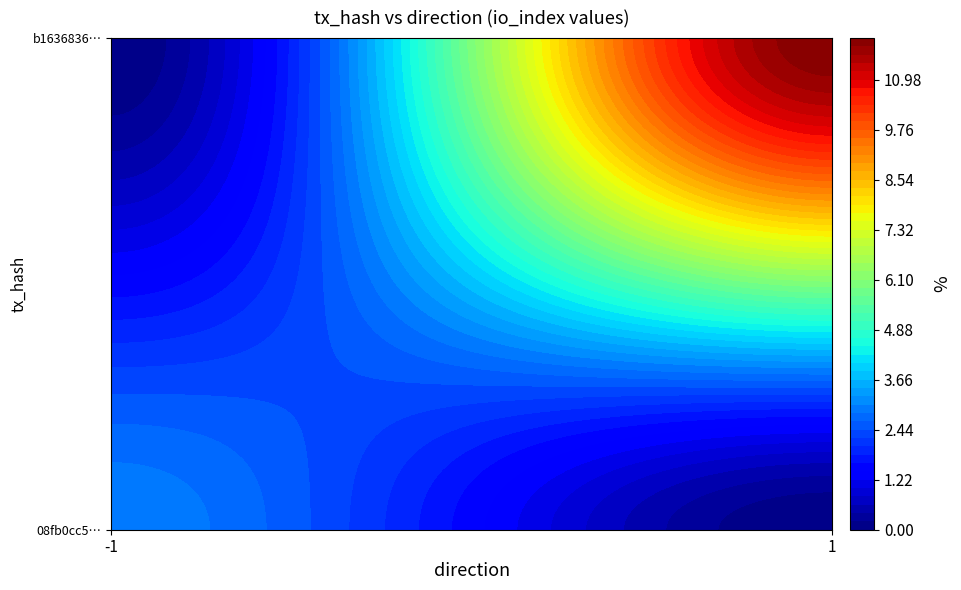

Which series has the widest spread of values?

b1636836b4c5fc6b6999aa6901fcb4a9e92b528